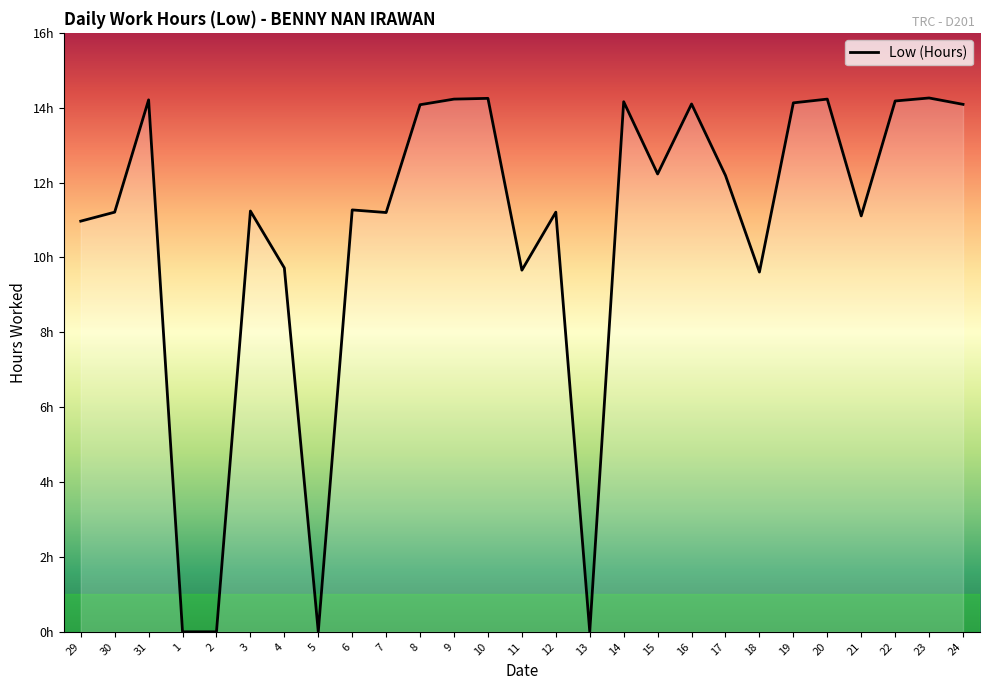

Where is the first local minimum?

5